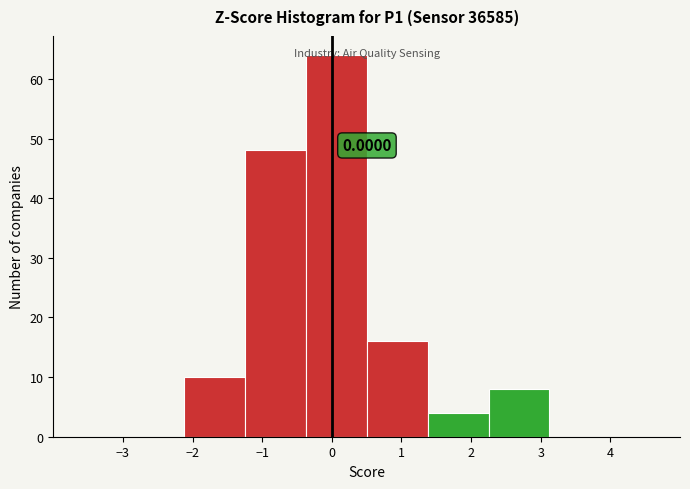

Which range on the x-axis has the tallest bar?

-0.4 to 0.5